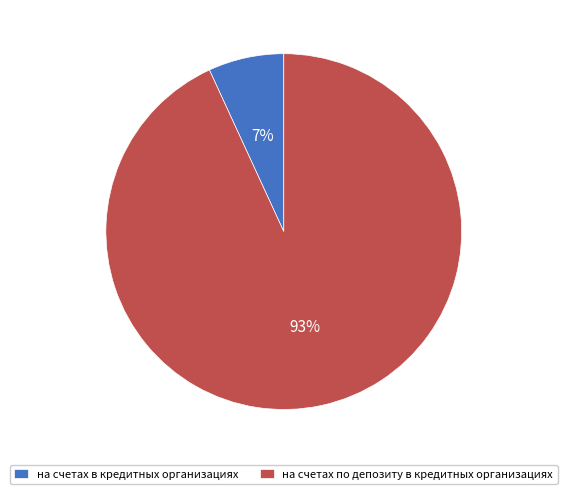

To the nearest percent, what is the difference between the largest and smallest slice percentages?

86%